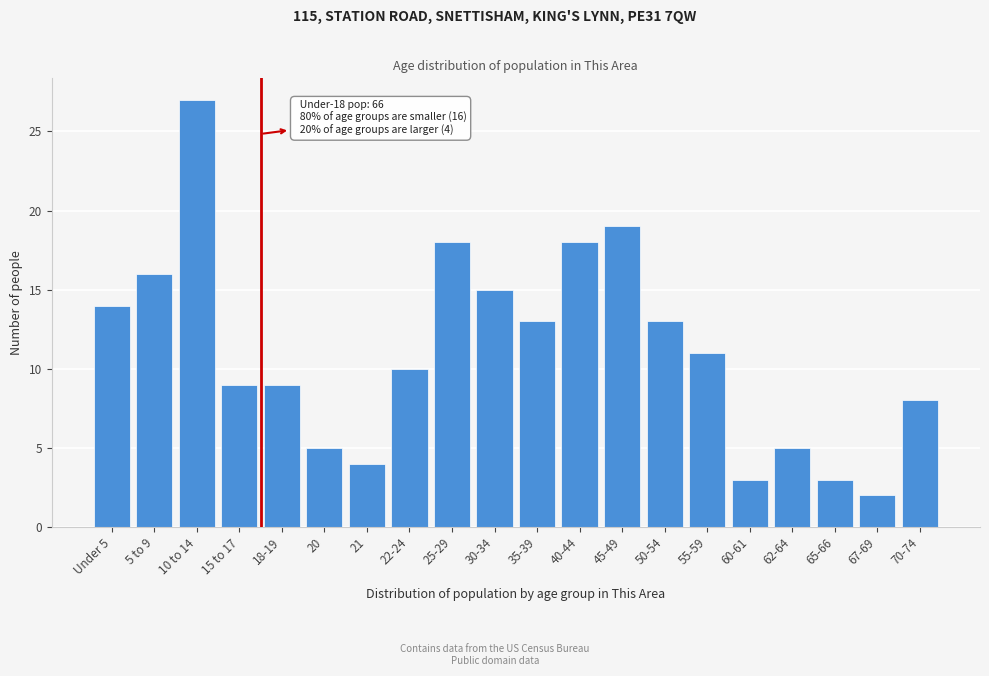

Reading left to right, what are all the values shown in this chart?

Under 5=14	5 to 9=16	10 to 14=27	15 to 17=9	18-19=9	20=5	21=4	22-24=10	25-29=18	30-34=15	35-39=13	40-44=18	45-49=19	50-54=13	55-59=11	60-61=3	62-64=5	65-66=3	67-69=2	70-74=8